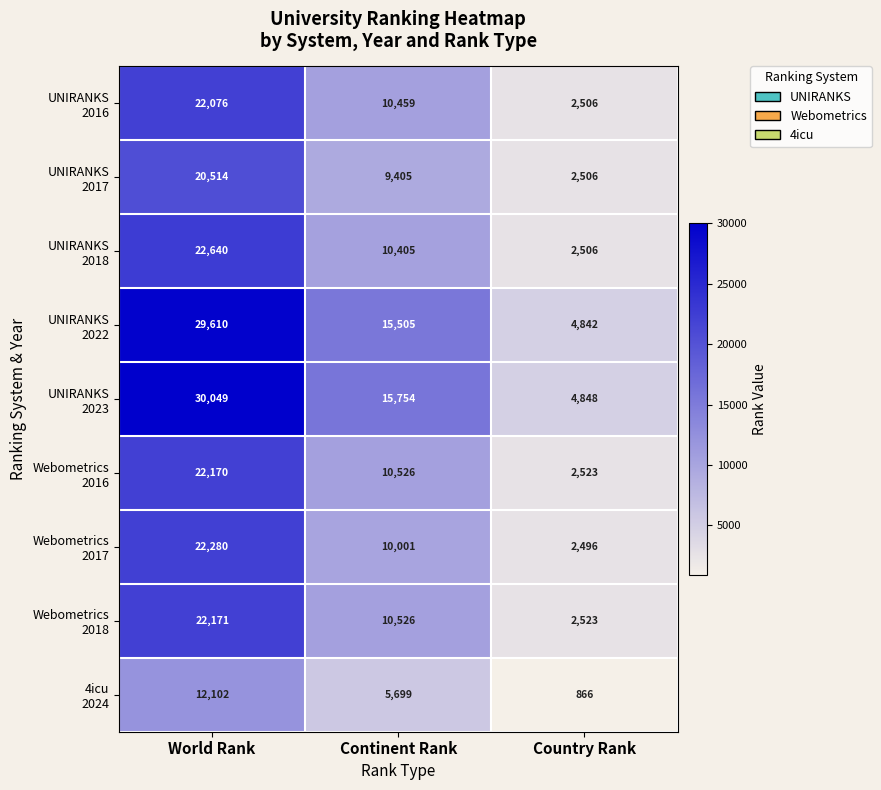

What is the total value across all series at Continent Rank?

98280